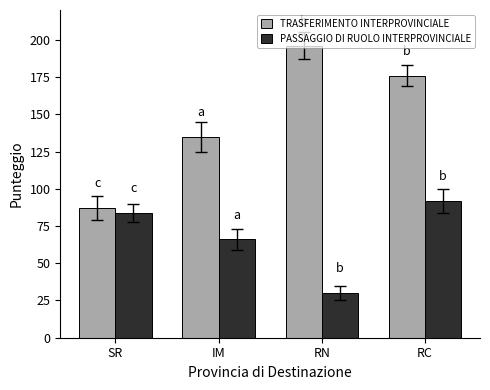

Which series has the widest spread of values?

TRASFERIMENTO INTERPROVINCIALE